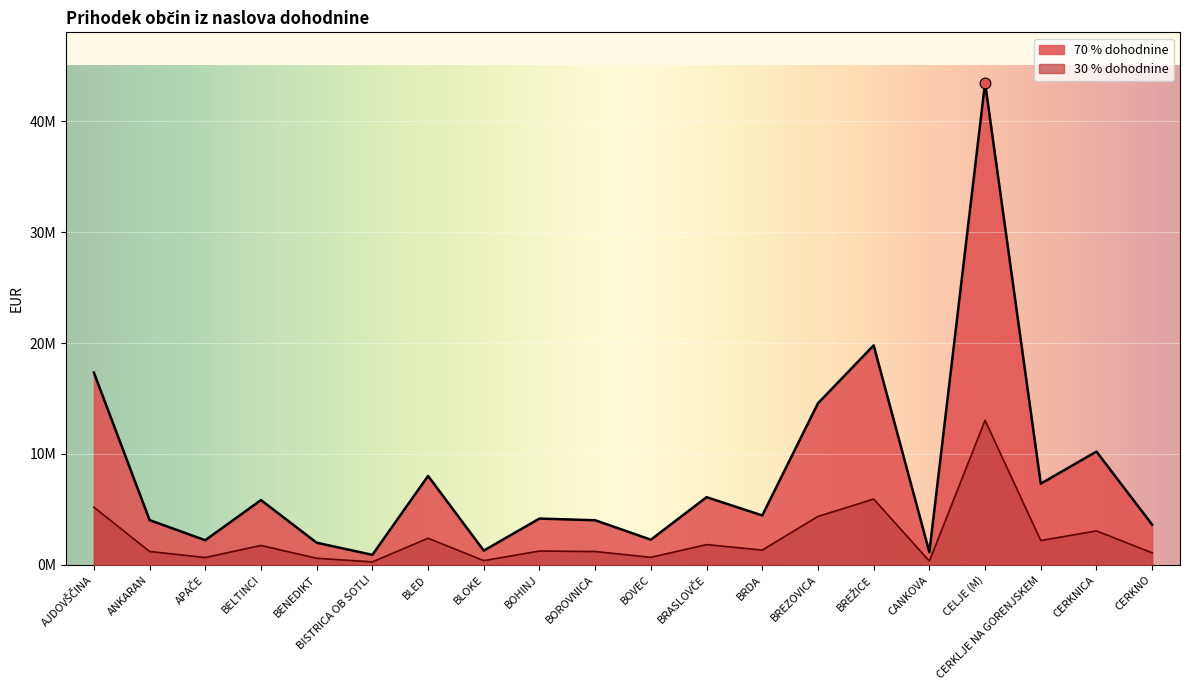

Is the value of 30 % dohodnine at BISTRICA OB SOTLI greater than the value of 70 % dohodnine at CELJE (M)?

No